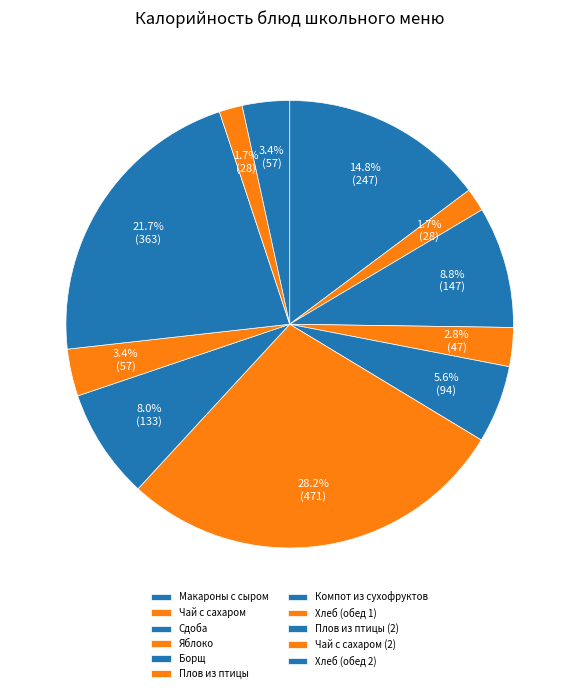

Do Хлеб (обед 1) and Сдоба together represent more than half of the pie?

No